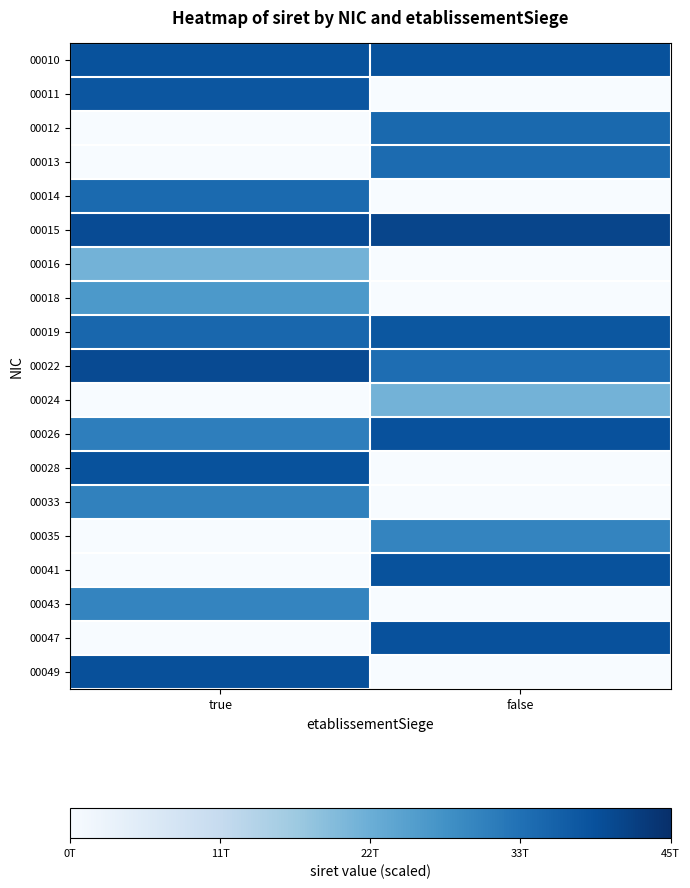

Reading left to right, extract all data points from this chart.

00010: true=0.9	false=0.9
00011: true=0.9	false=0.0
00012: true=0.0	false=0.8
00013: true=0.0	false=0.8
00014: true=0.8	false=0.0
00015: true=0.9	false=0.9
00016: true=0.5	false=0.0
00018: true=0.6	false=0.0
00019: true=0.8	false=0.8
00022: true=0.9	false=0.8
00024: true=0.0	false=0.5
00026: true=0.7	false=0.9
00028: true=0.9	false=0.0
00033: true=0.7	false=0.0
00035: true=0.0	false=0.7
00041: true=0.0	false=0.9
00043: true=0.7	false=0.0
00047: true=0.0	false=0.9
00049: true=0.9	false=0.0